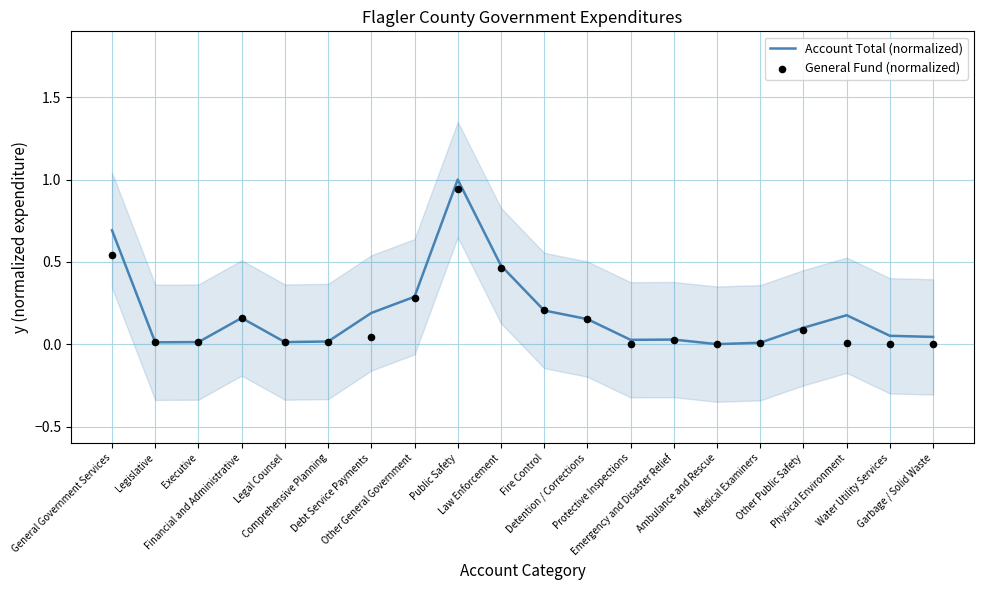

Which series contains the highest Y value?

Account Total (normalized)